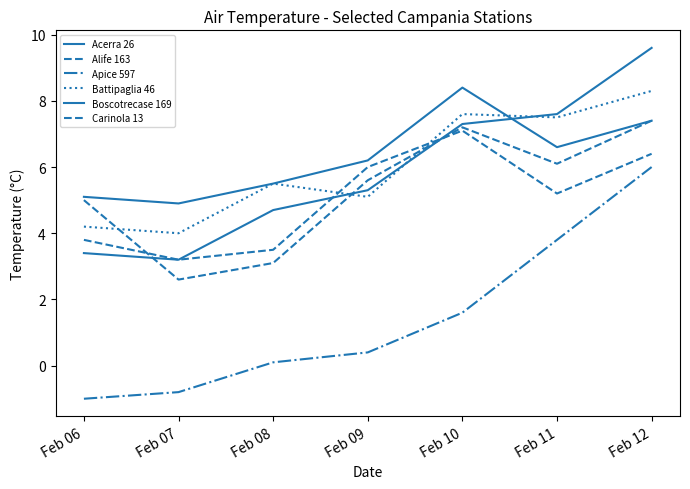

True or false: Apice 597 and Battipaglia 46 intersect in this chart.

False